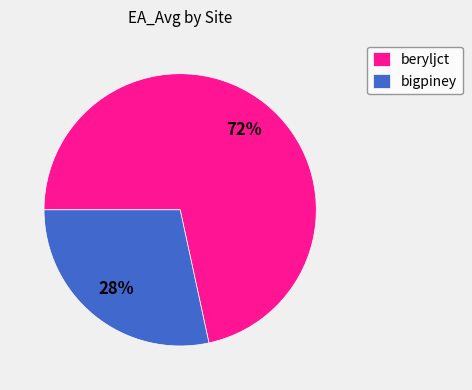

Rank the categories by value from lowest to highest.

bigpiney, beryljct